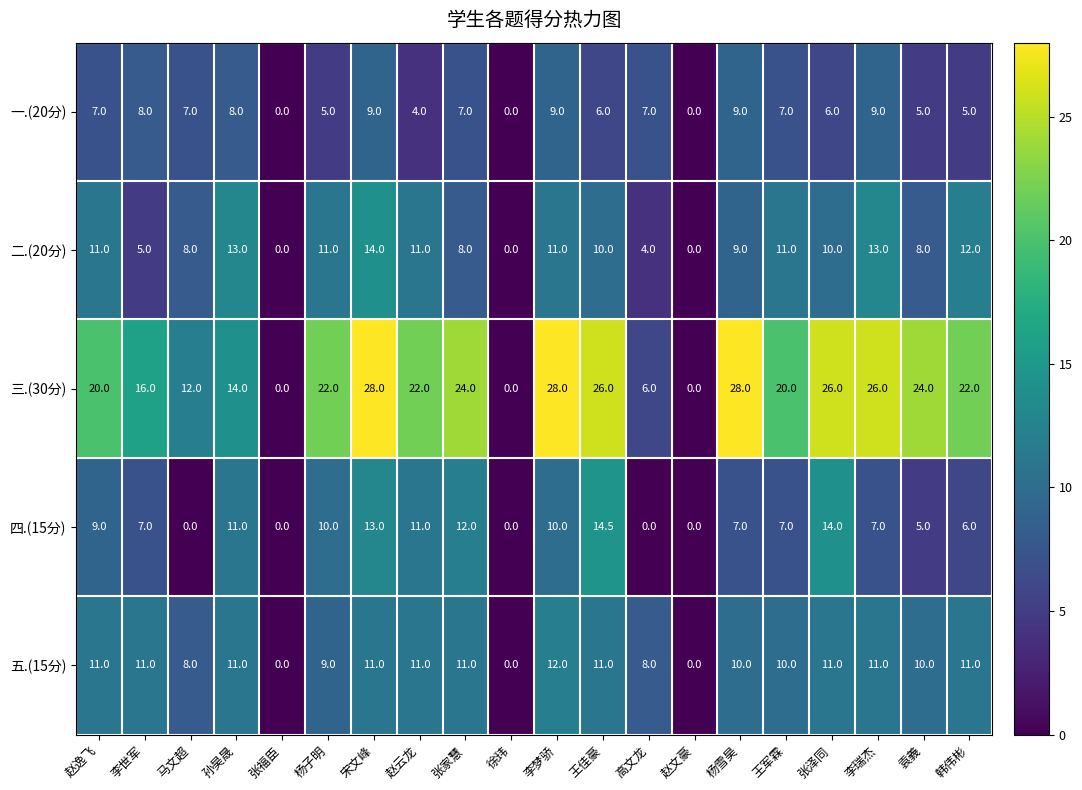

What is the sum of the 四.(15分) values at 赵逸飞 and 张福臣?

9.0